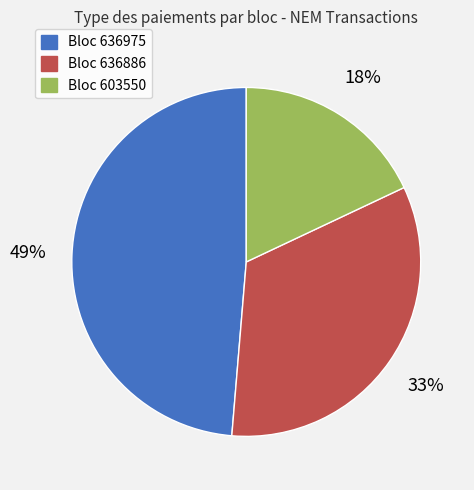

To the nearest percent, what is the difference between the Bloc 636975 and Bloc 603550 slice percentages?

31%